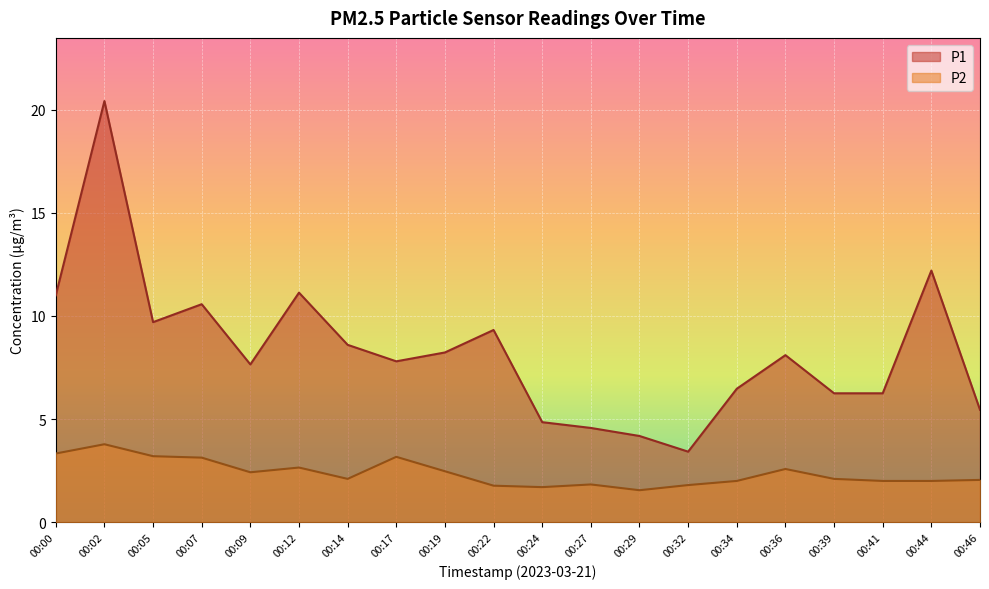

How many data points in P1 are less than 8?

10